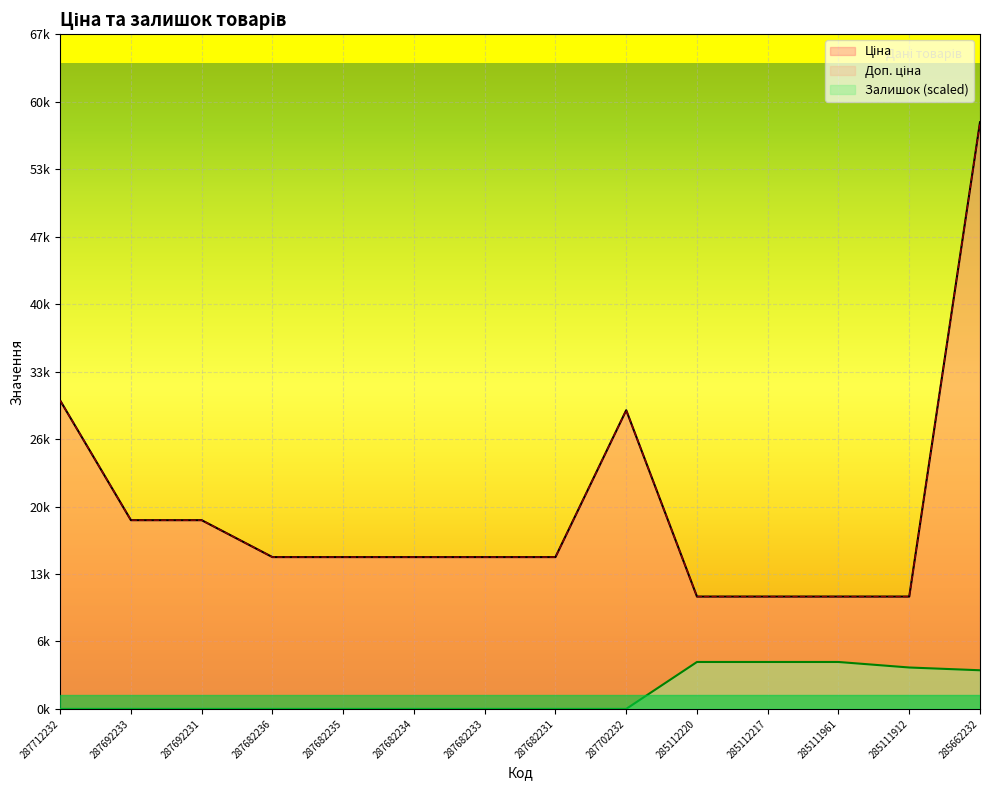

True or false: Залишок and Ціна intersect in this chart.

False